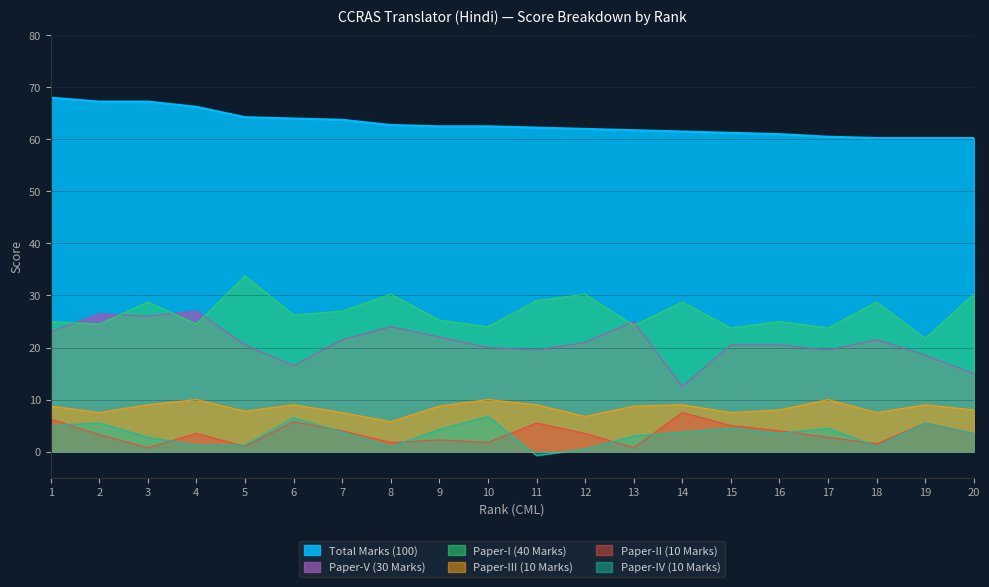

What is the difference between the maximum and minimum values in the Paper-II (10 Marks) series?

6.8